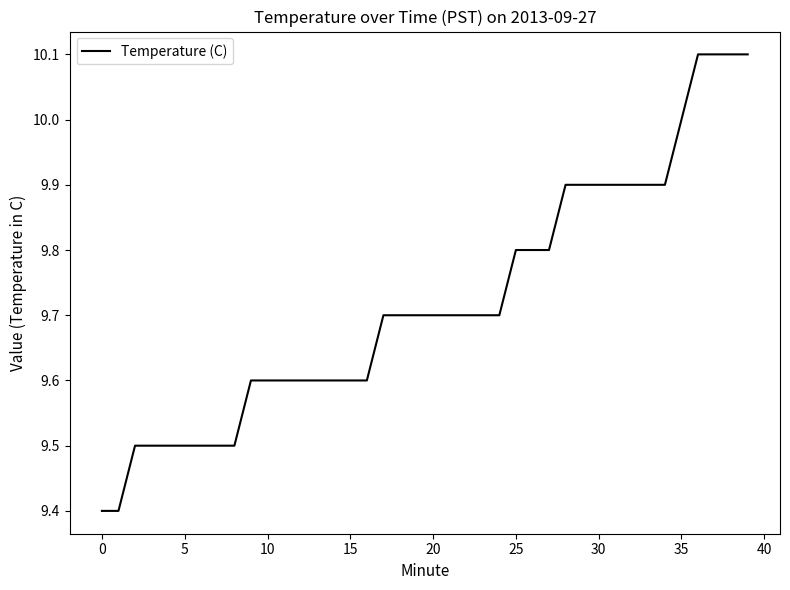

How many lines are shown in the chart?

1